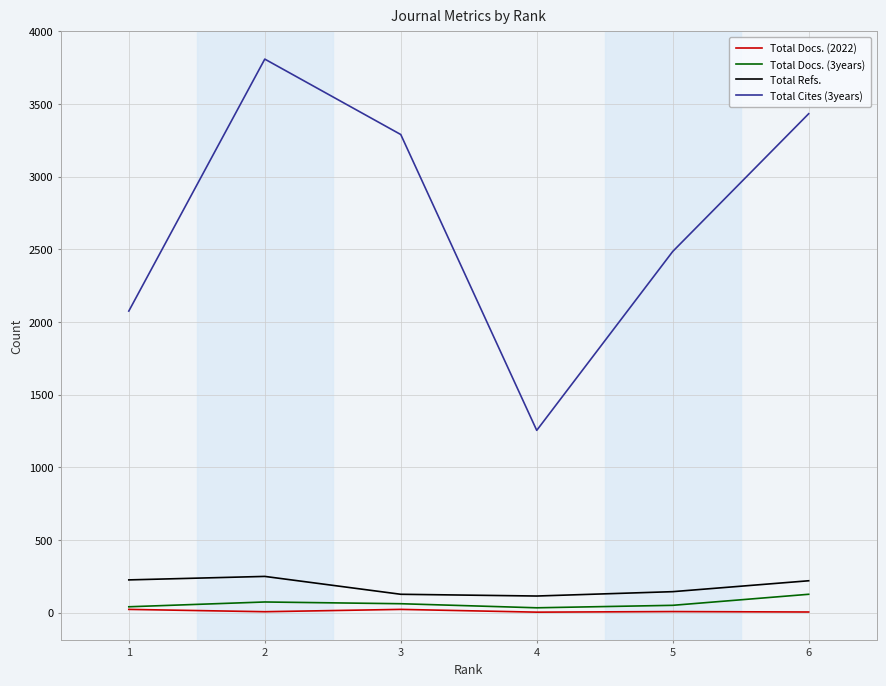

At which category is the sum across all series the highest?

2